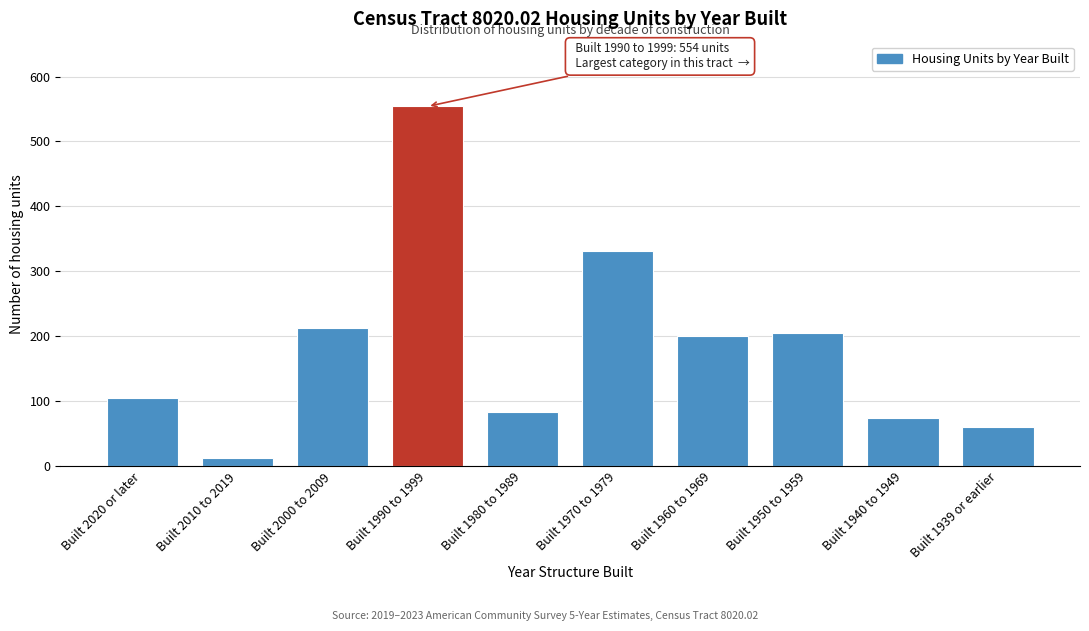

Reading right to left, what are all the values shown in this chart?

61	74	205	201	332	84	554	213	12	105